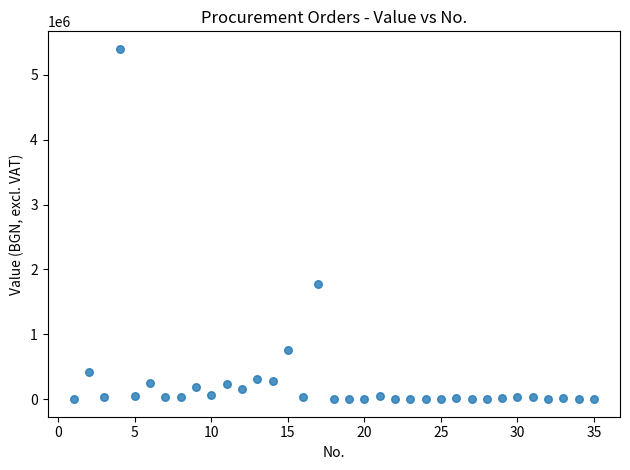

What Y value in the scatter plot is closest to 2700496?

1770000.0